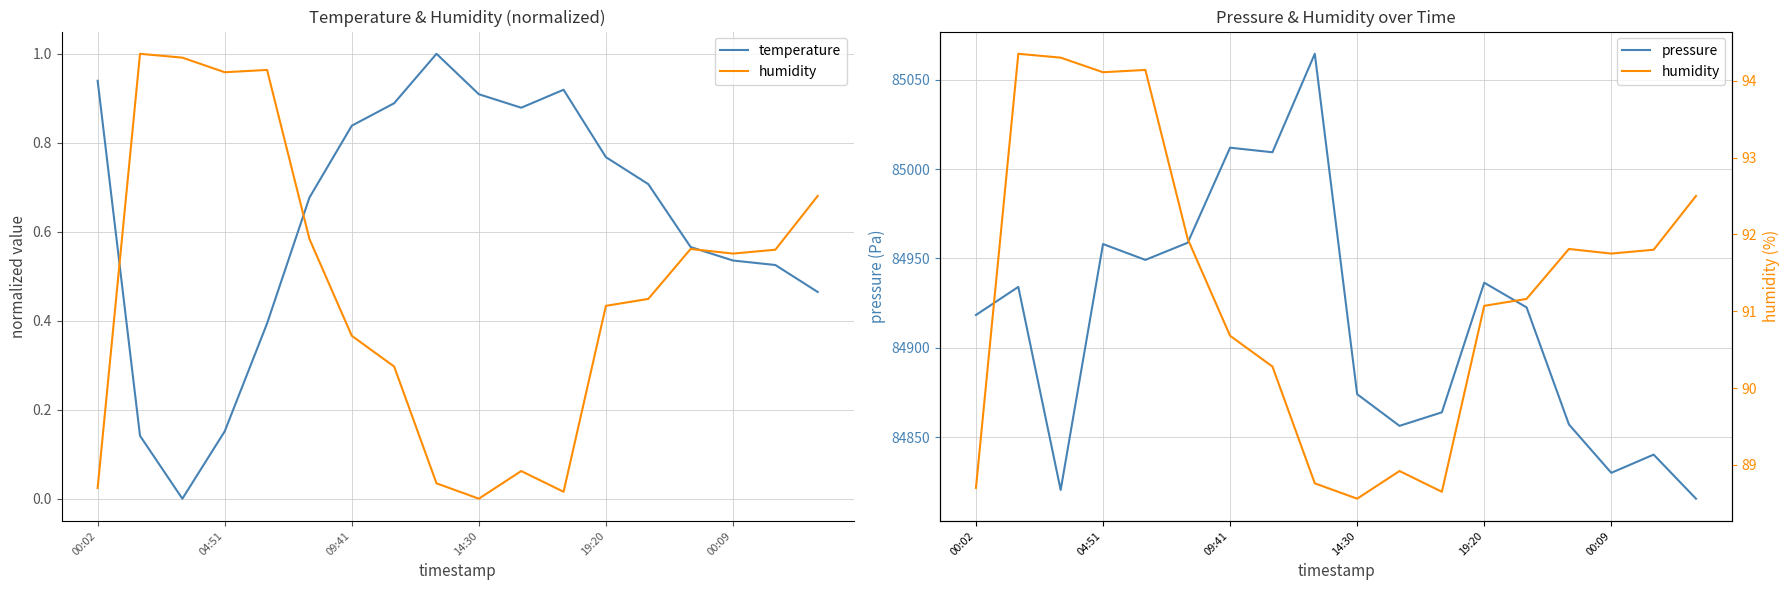

How many lines are shown in the chart?

3